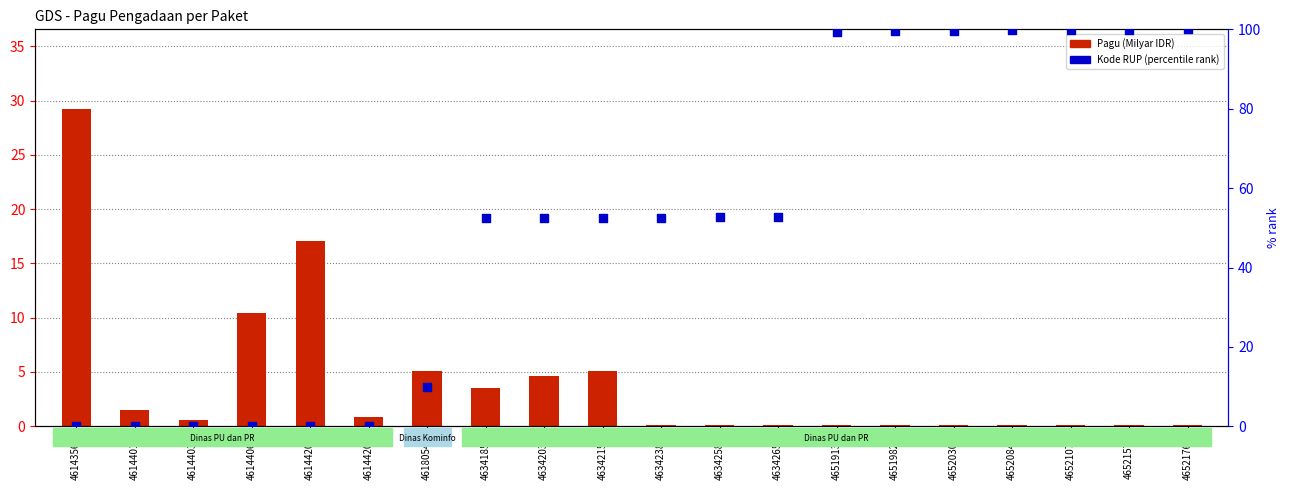

At how many categories does at least one series exceed 75?

7